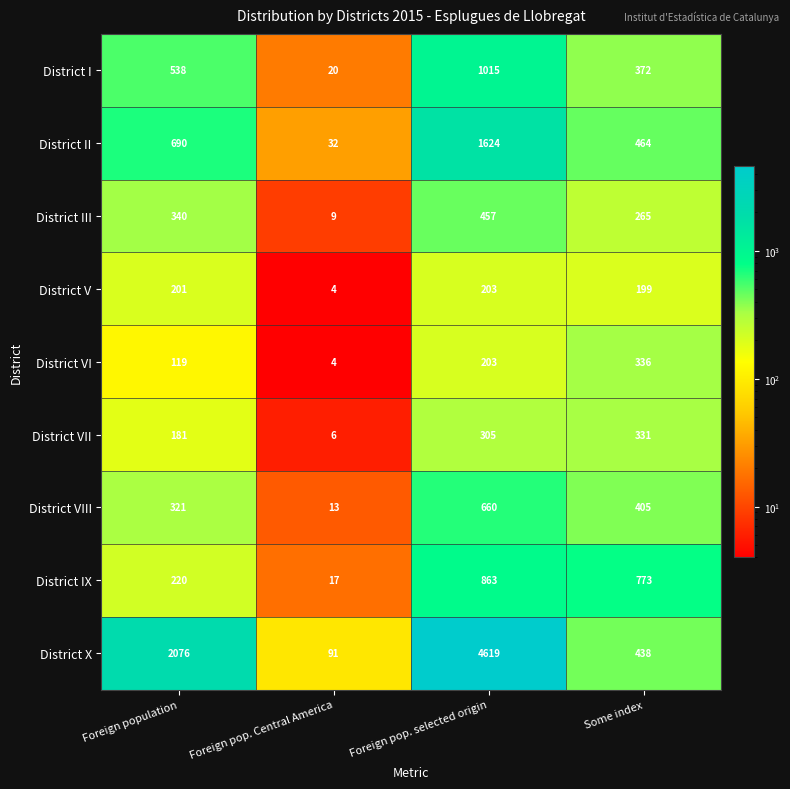

What is the total value across all series at Foreign pop. Central America?

196